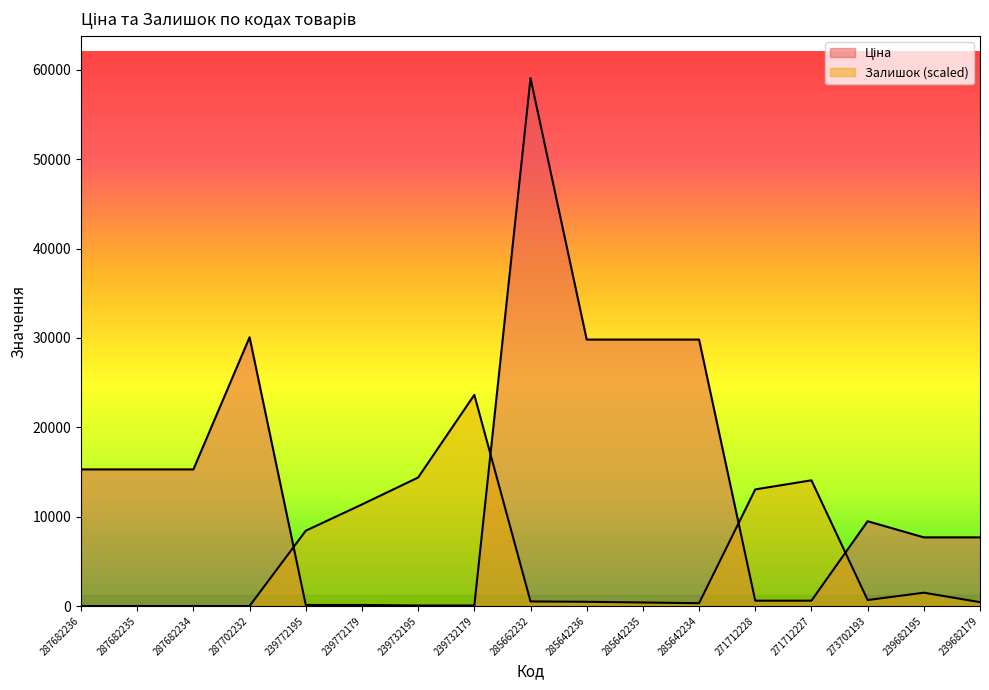

What is the label of the 10th point from the left?

285642236